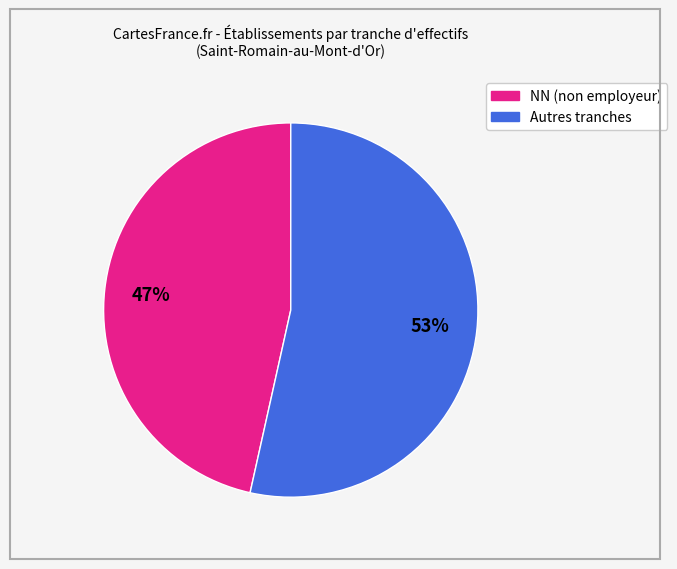

Is there a majority slice in this chart?

Yes